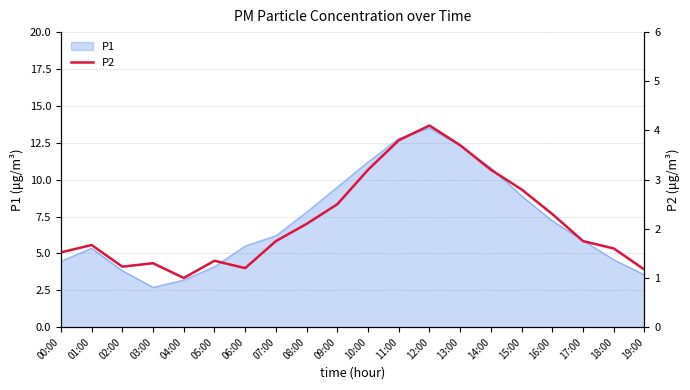

True or false: P1 has a value of 1.7 at 19:00.

False